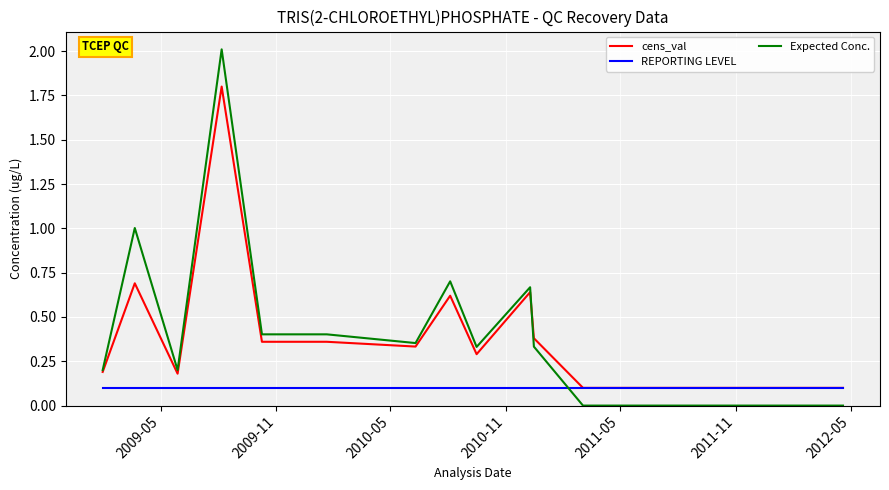

What is the maximum value shown in the chart?

2.0